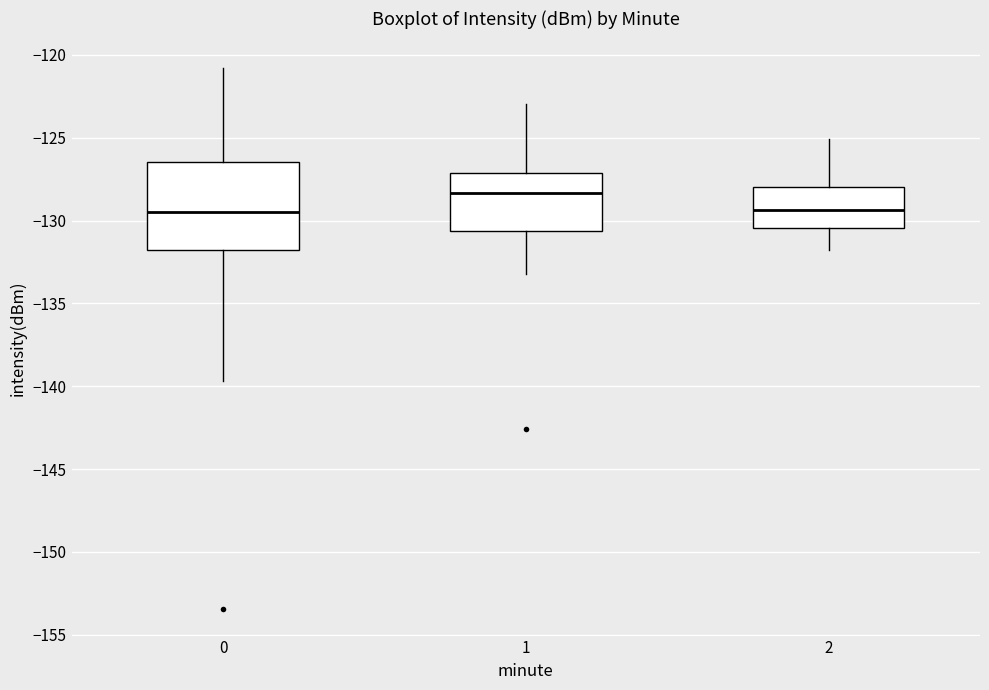

Where is the lower edge of the box at x = 0 on the y-axis? The values are not printed on the chart, so give them approximately, as read against the axis.

-132.0